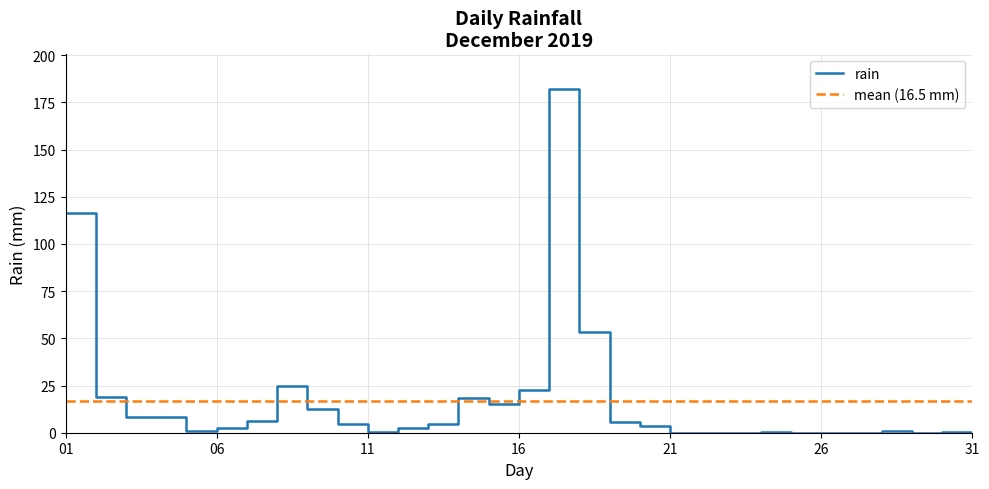

The value at 2019-12-14 is 18.4. True or false?

True